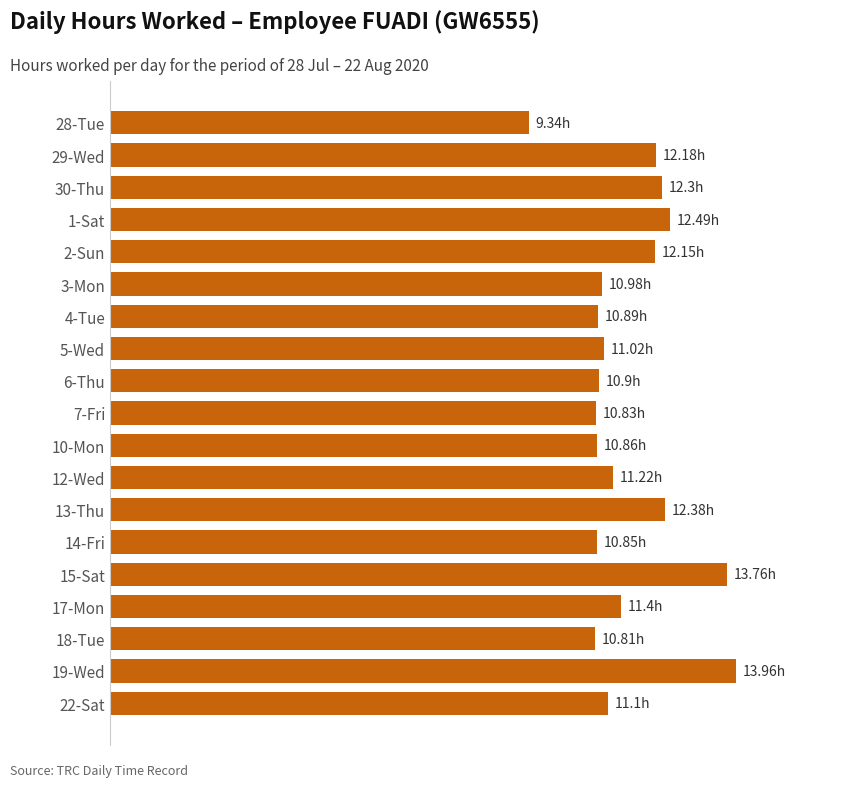

Does the chart contain stacked bars?

No